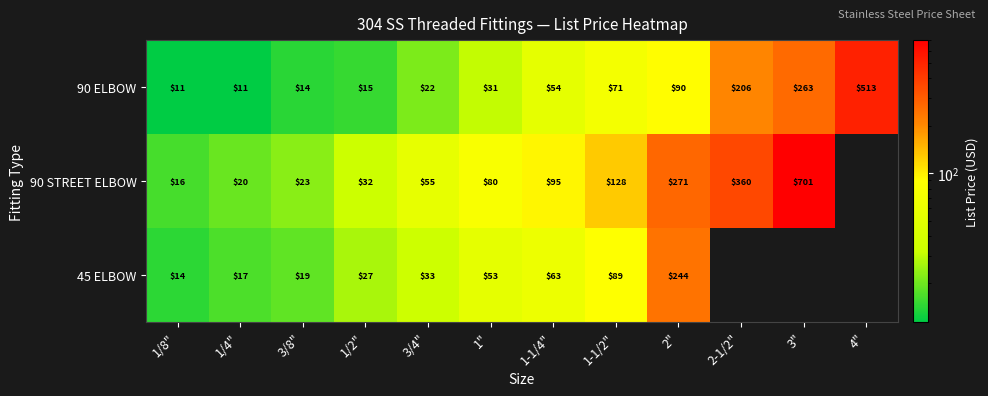

At which category is the sum across all series the highest?

2"